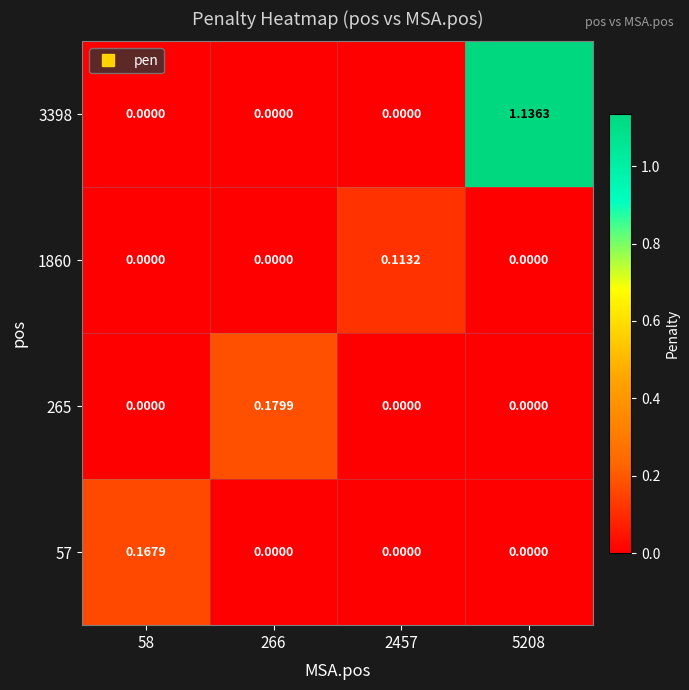

How many distinct data groups are displayed?

4